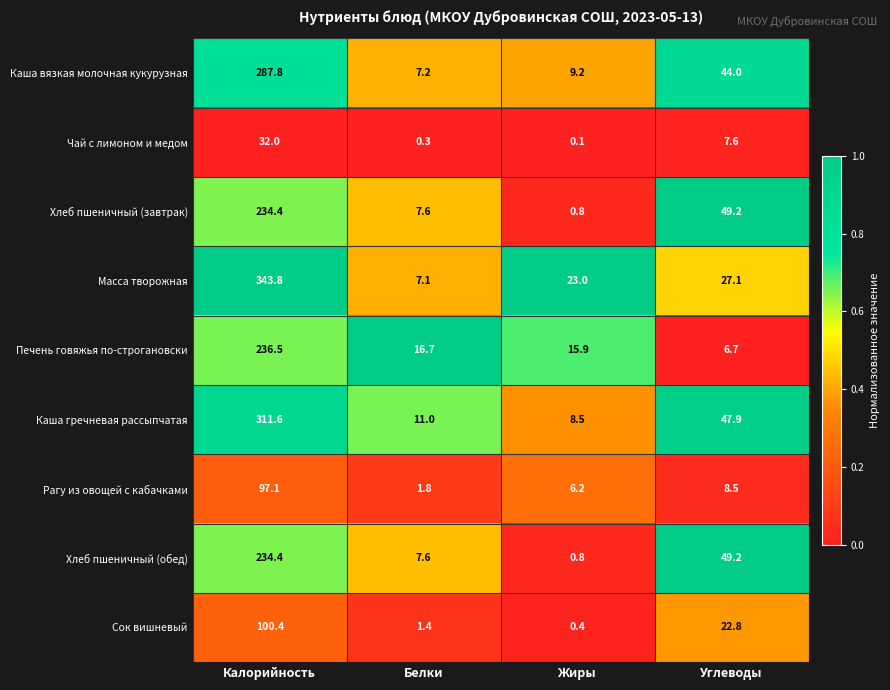

Is it true that Каша гречневая рассыпчатая equals 69.5 at Углеводы?

False